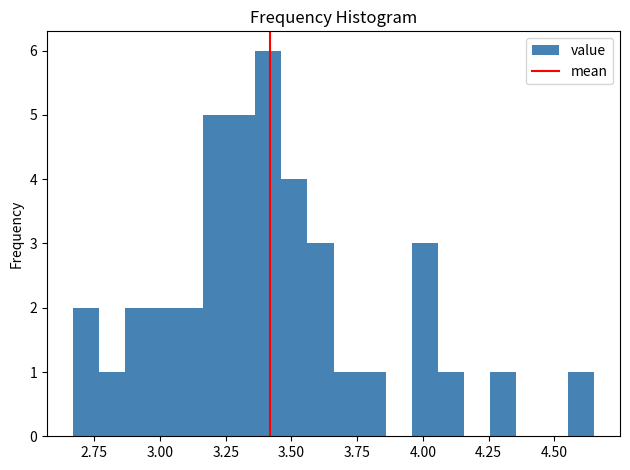

Read against the x-axis, roughly where is the centre of the tallest bar?

3.40